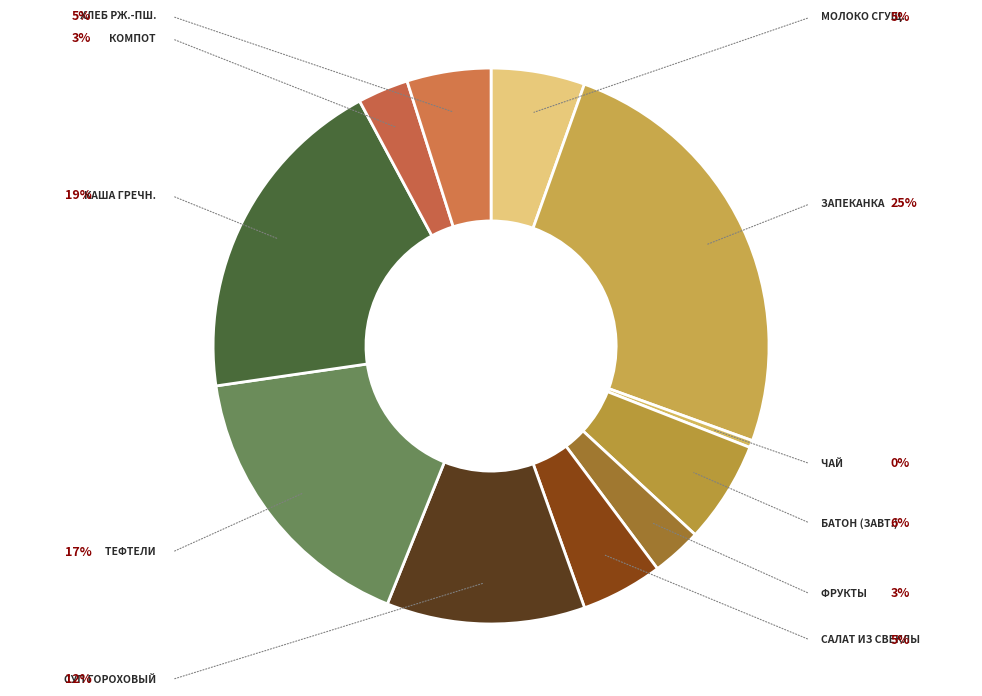

Which slice is the smallest?

Чай с молоком и сахаром